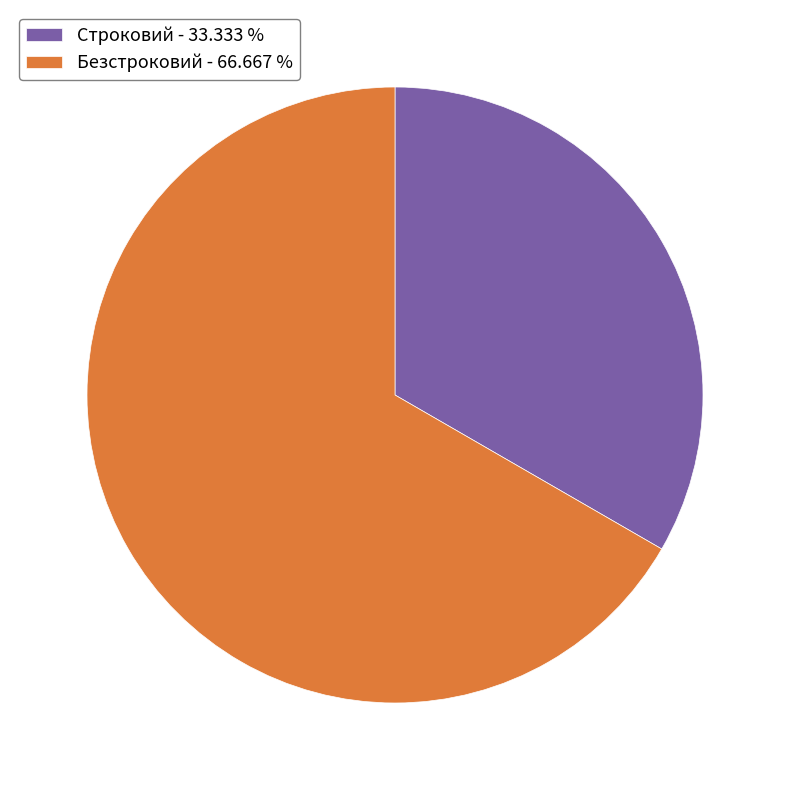

Between Строковий - 33.333 % and Безстроковий - 66.667 %, which is larger?

Безстроковий - 66.667 %